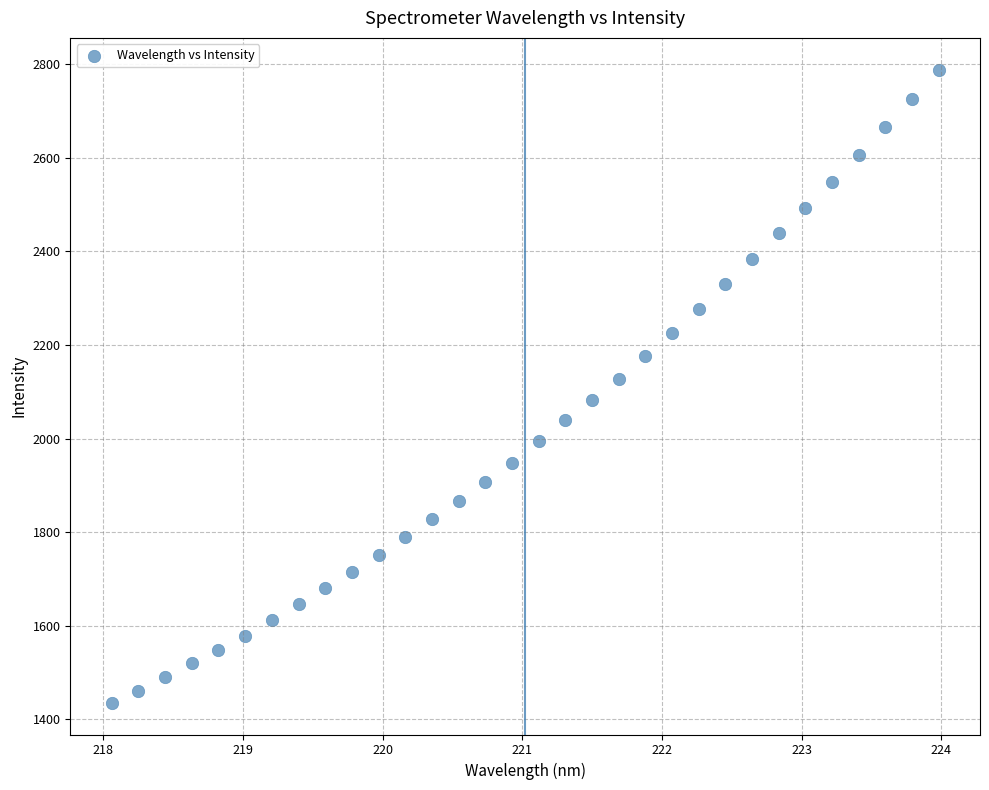

What is the range of X values (max minus min)?

5.9